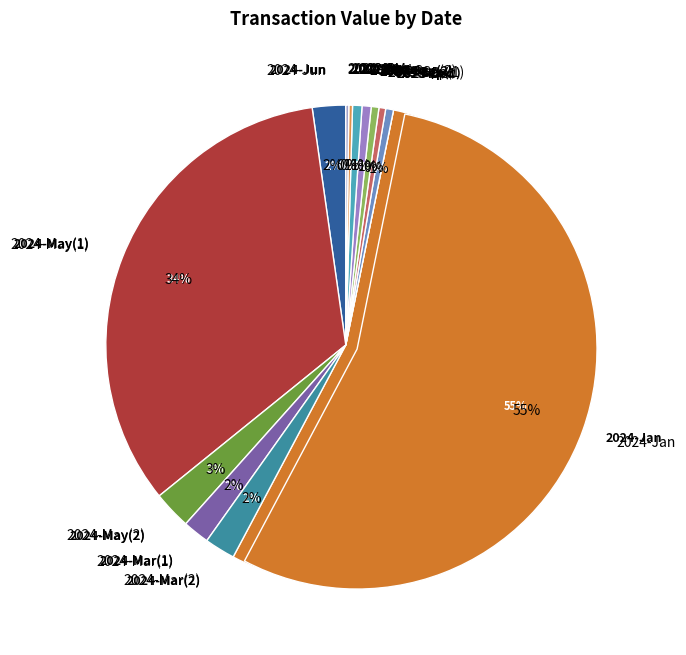

To the nearest percent, what portion does 2024-01-03 represent?

55%